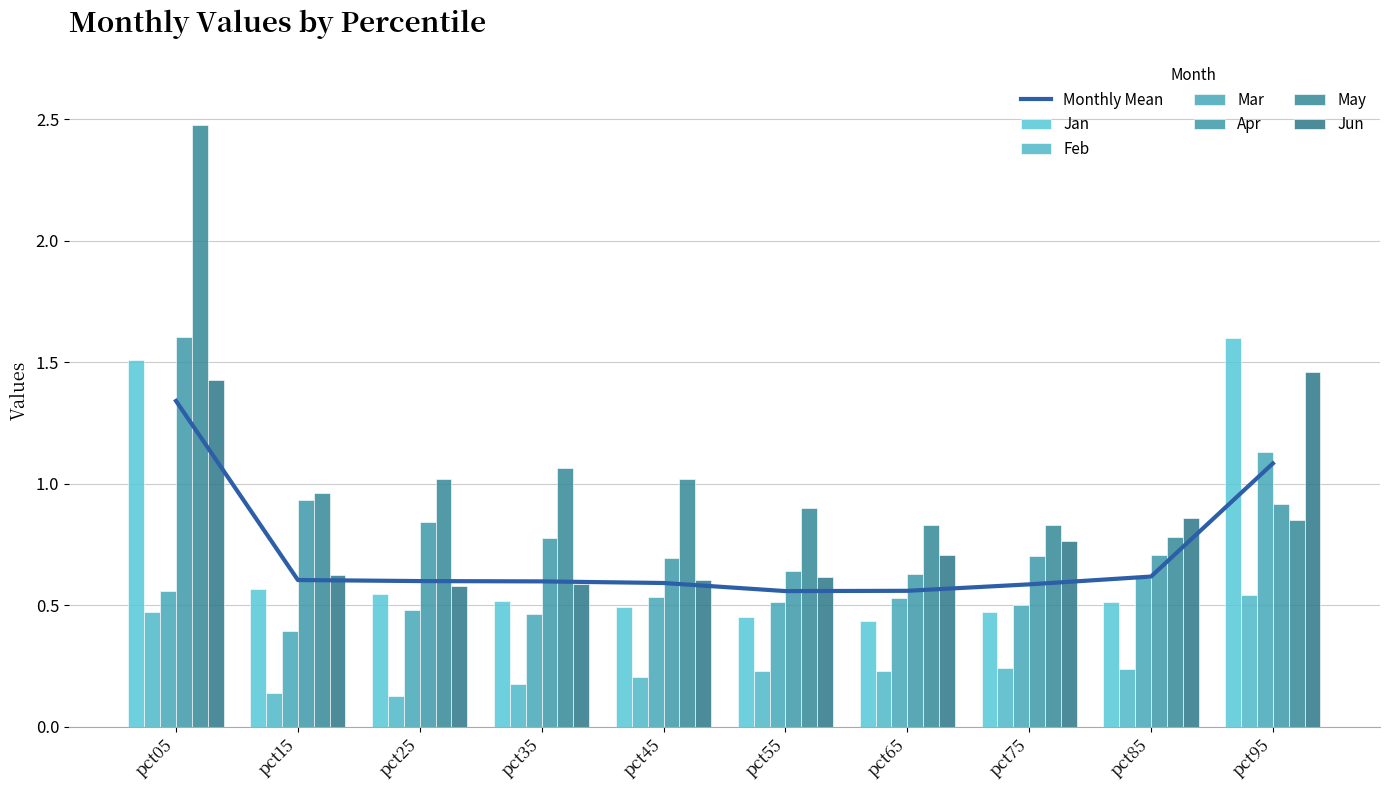

How many categories are shown in the chart?

10